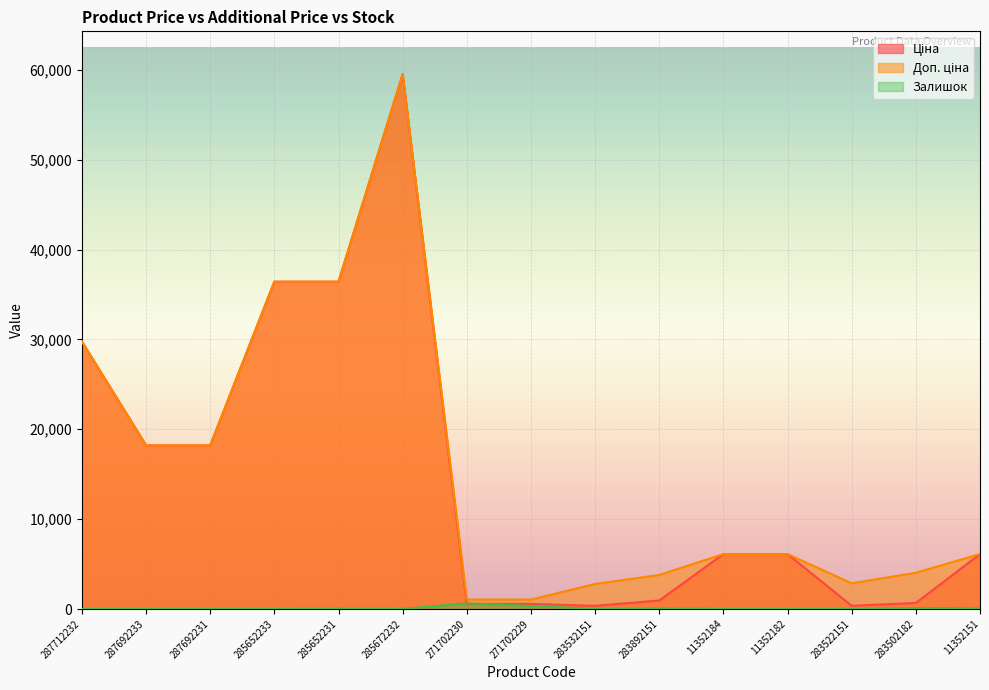

Rank the series by their maximum value, from lowest to highest.

Залишок, Ціна, Доп. ціна